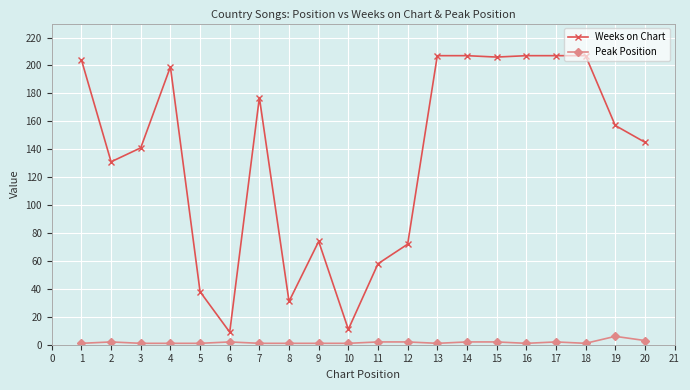

Which series has the largest total across all categories?

Weeks on Chart